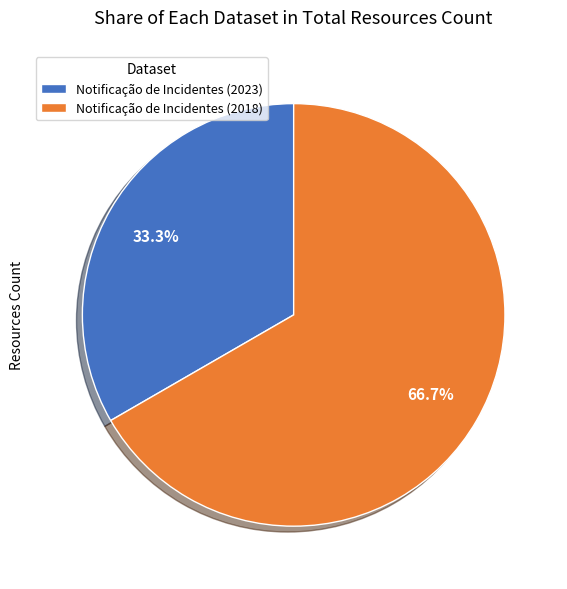

Which has a higher value, Notificação de Incidentes (2023) or Notificação de Incidentes (2018)?

Notificação de Incidentes (2018)